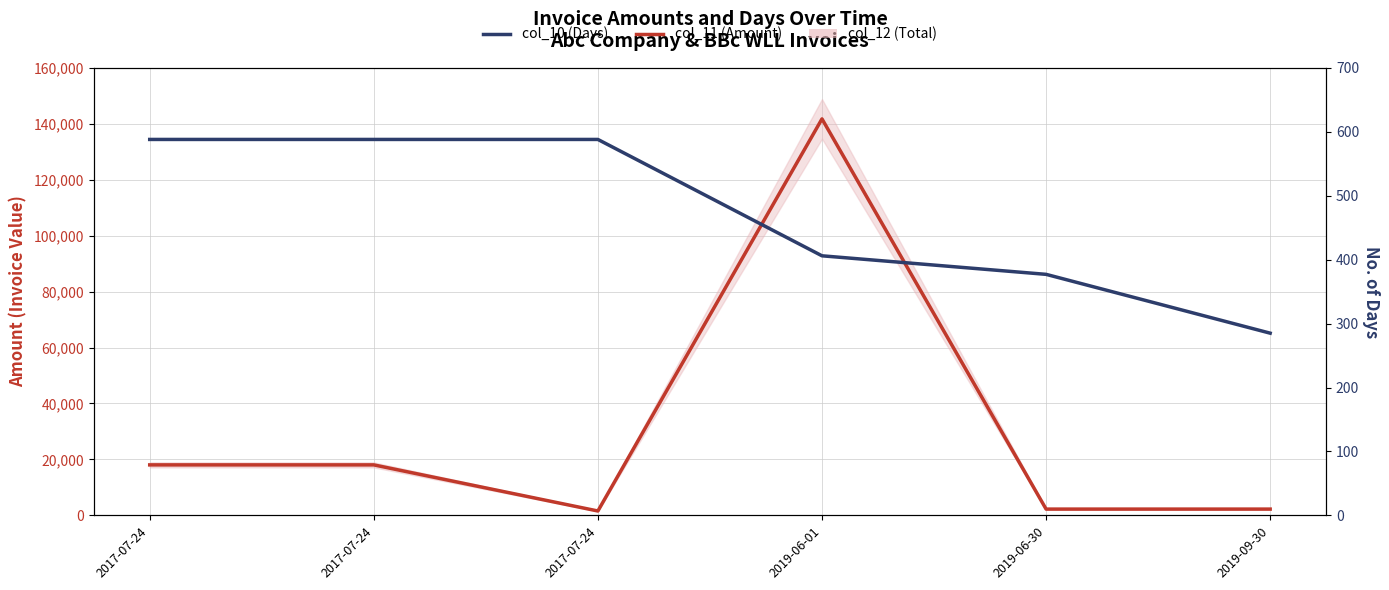

How many data points in col_11 (Amount) are less than 18053?

3